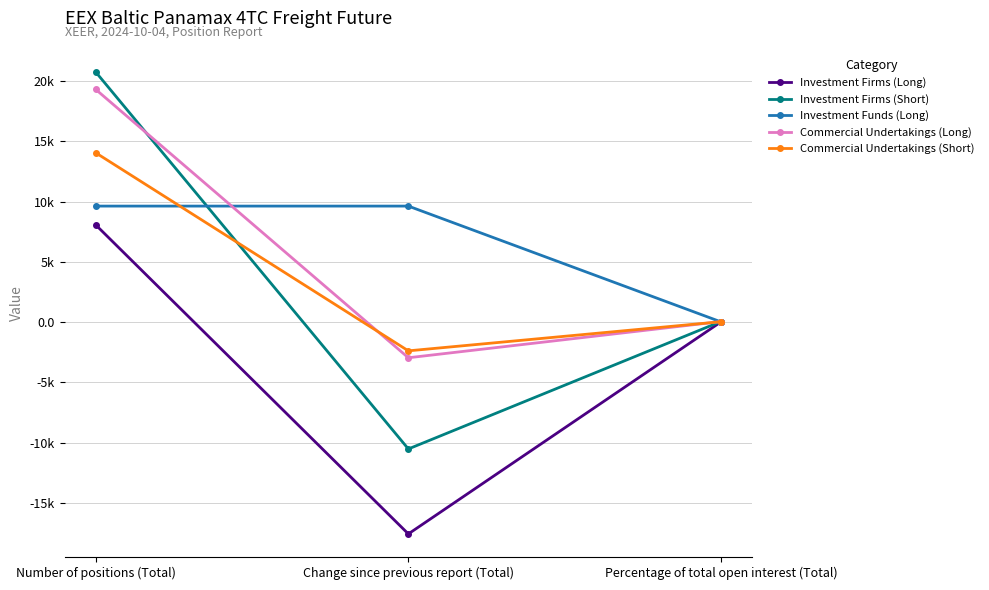

What are all the series names shown in the legend?

Investment Firms (Long), Investment Firms (Short), Investment Funds (Long), Commercial Undertakings (Long), Commercial Undertakings (Short)